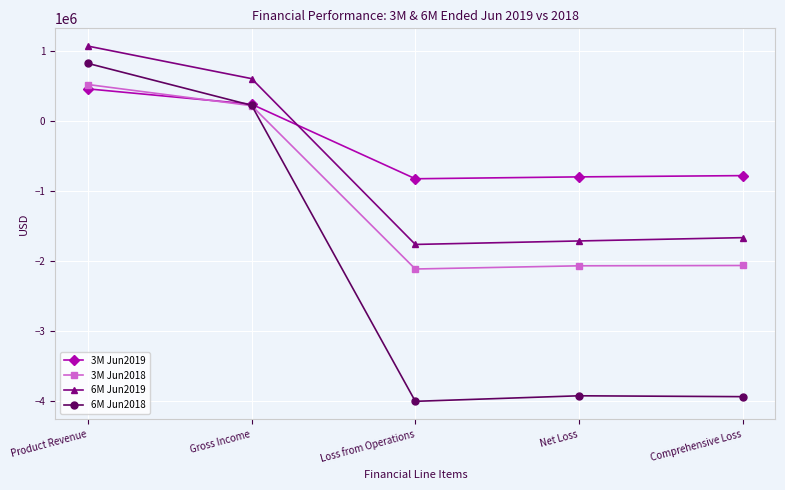

What are all the series names shown in the legend?

3M Jun2019, 3M Jun2018, 6M Jun2019, 6M Jun2018